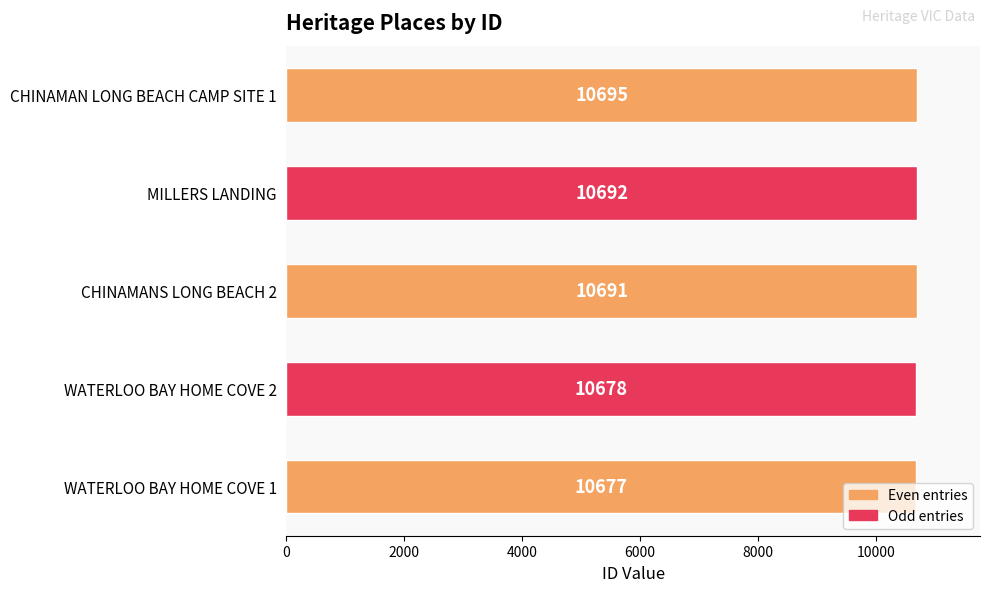

What is the sum of the values at CHINAMAN LONG BEACH CAMP SITE 1 and WATERLOO BAY HOME COVE 2?

21373